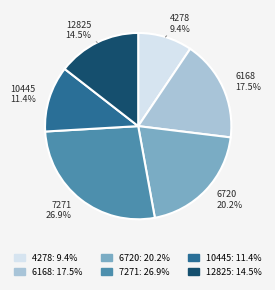

What is the ratio of the value at 12825 to the value at 7271?

0.5